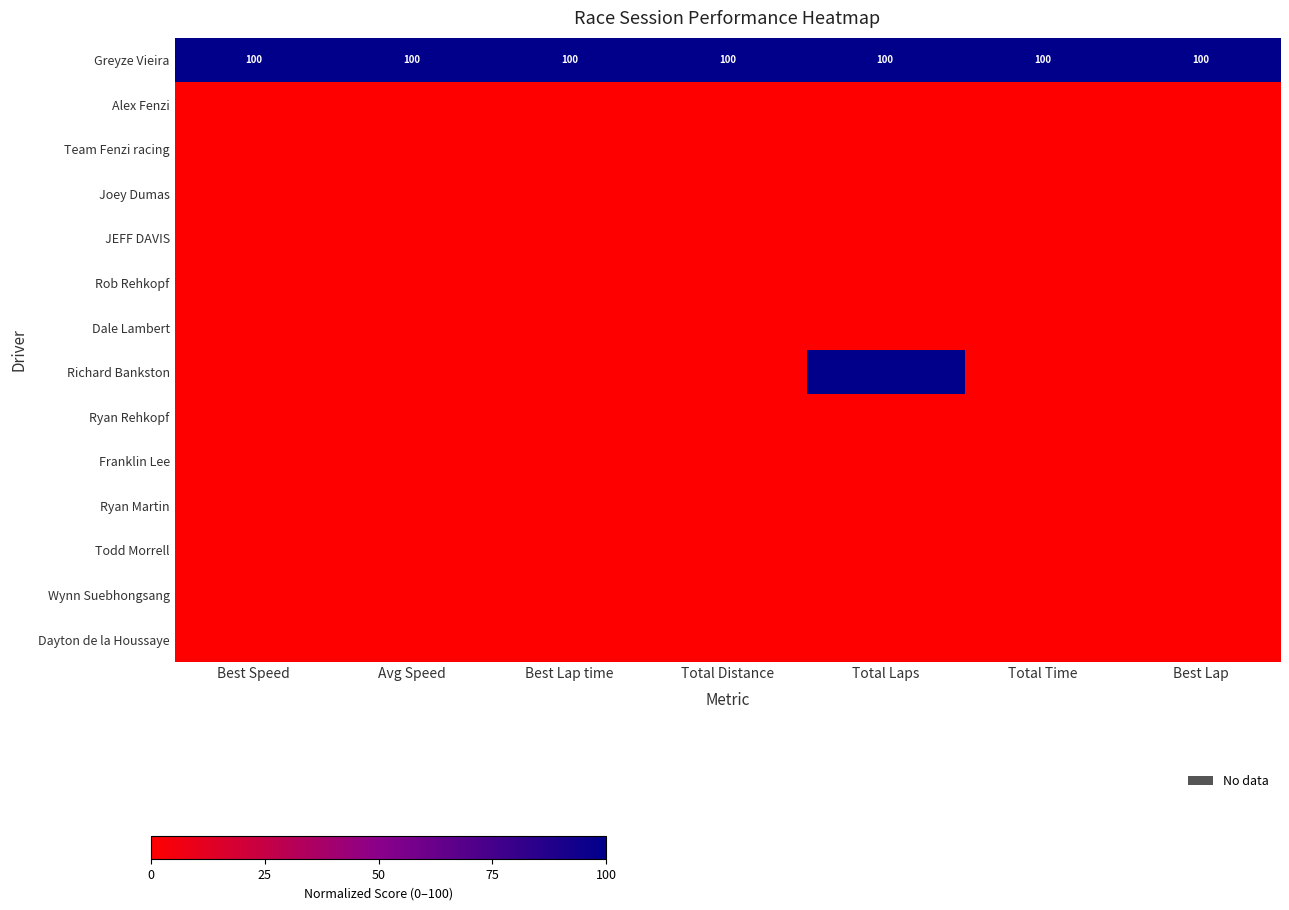

How many positive values does the Richard Bankston series have?

1